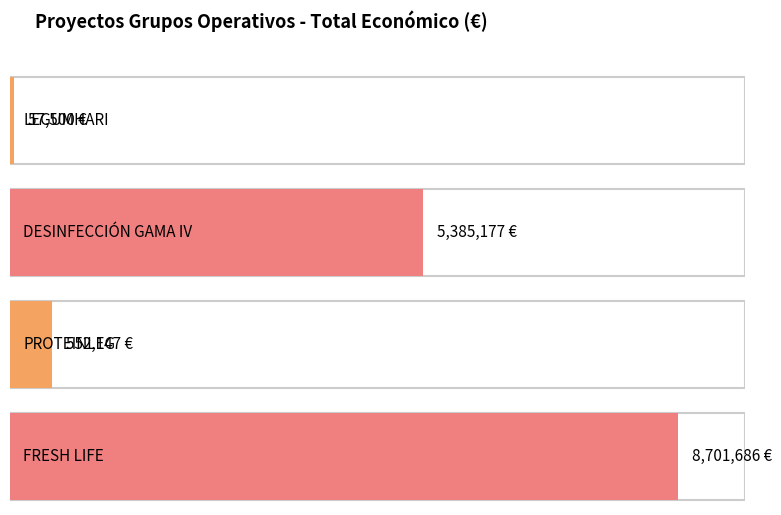

Does the chart contain any negative values?

No